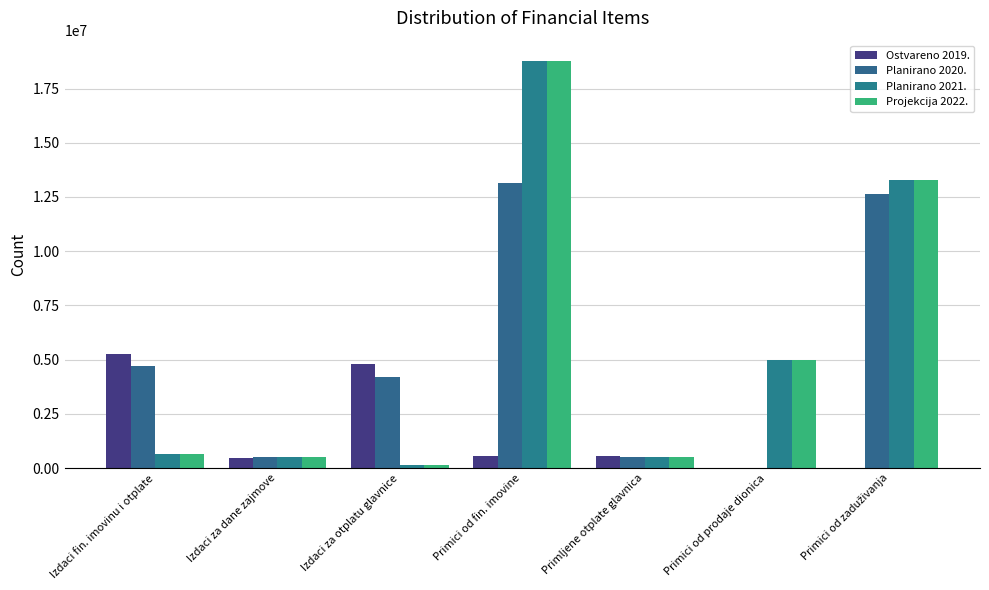

Reading left to right, list all the values displayed in this chart.

Ostvareno 2019.: 5256670.2	450000.0	4806670.2	550000.0	550000.0	0.0	0.0
Planirano 2020.: 4700000.0	500000.0	4200000.0	13132286.4	500000.0	0.0	12632286.4
Planirano 2021.: 630000.0	500000.0	130000.0	18770000.0	500000.0	5000000.0	13270000.0
Projekcija 2022.: 630000.0	500000.0	130000.0	18770000.0	500000.0	5000000.0	13270000.0